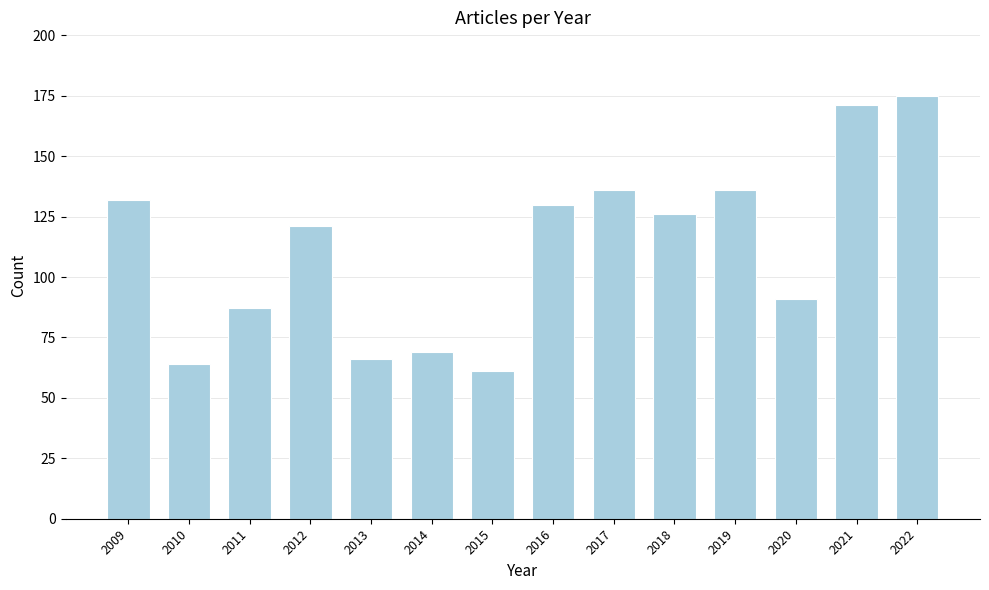

At which label does the data first exceed 126?

2009